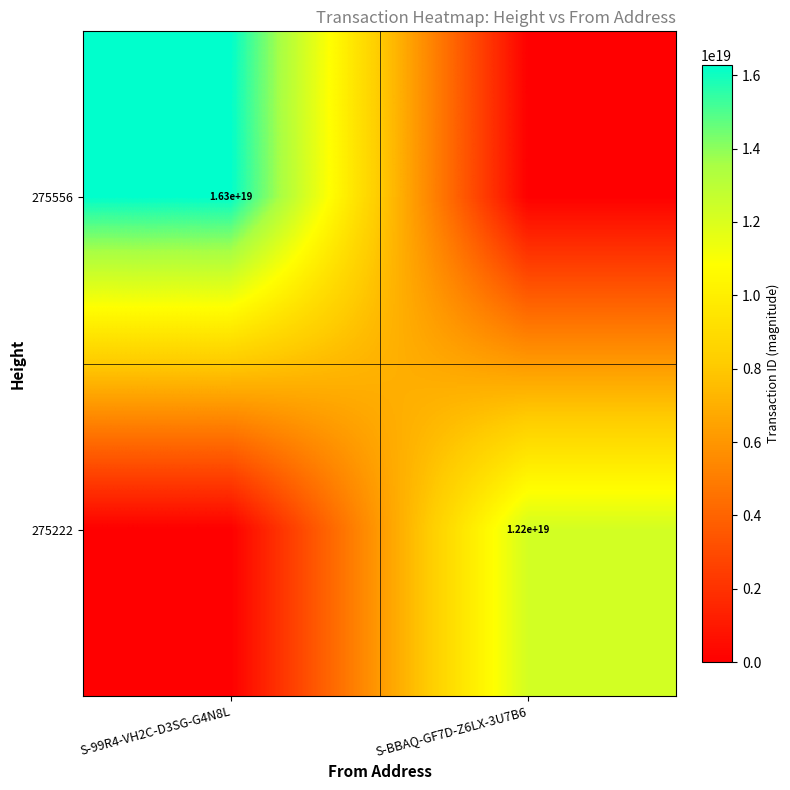

Is the value of 275556 at S-99R4-VH2C-D3SG-G4N8L greater than the value of 275222 at S-BBAQ-GF7D-Z6LX-3U7B6?

Yes